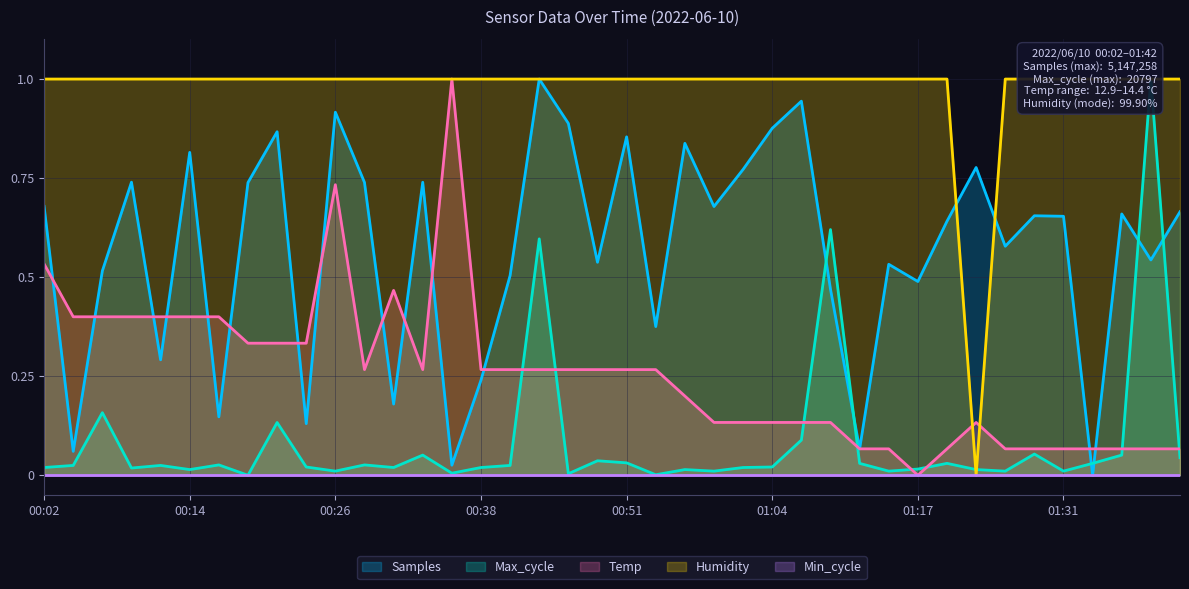

What is the maximum value for Samples?

1.0